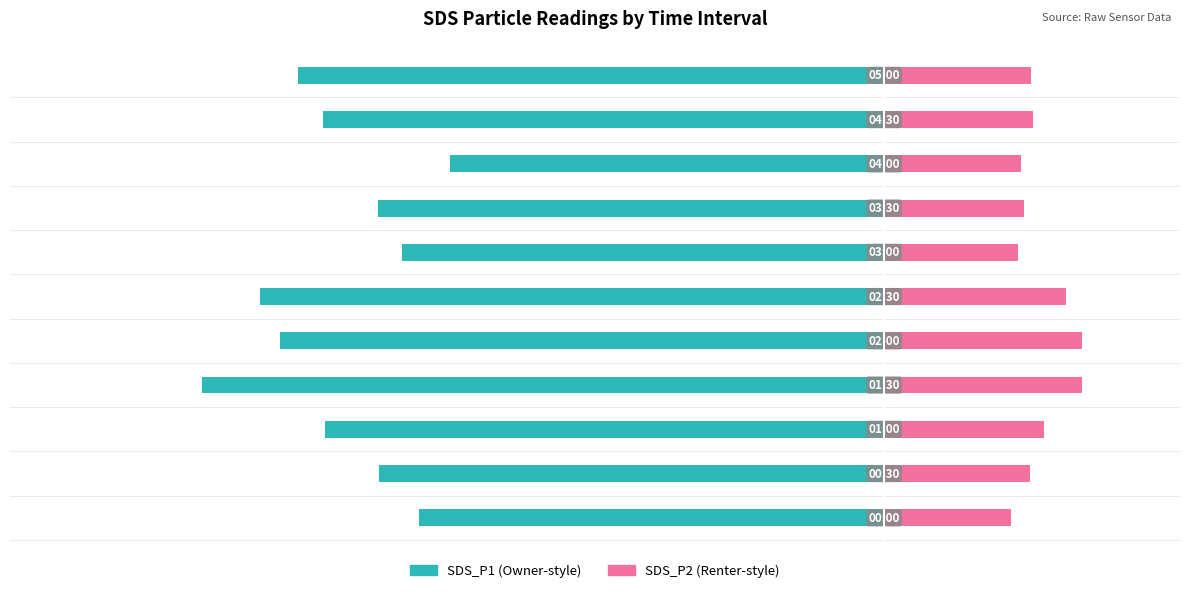

The SDS_P1 series shows -41.6 at 2. True or false?

True